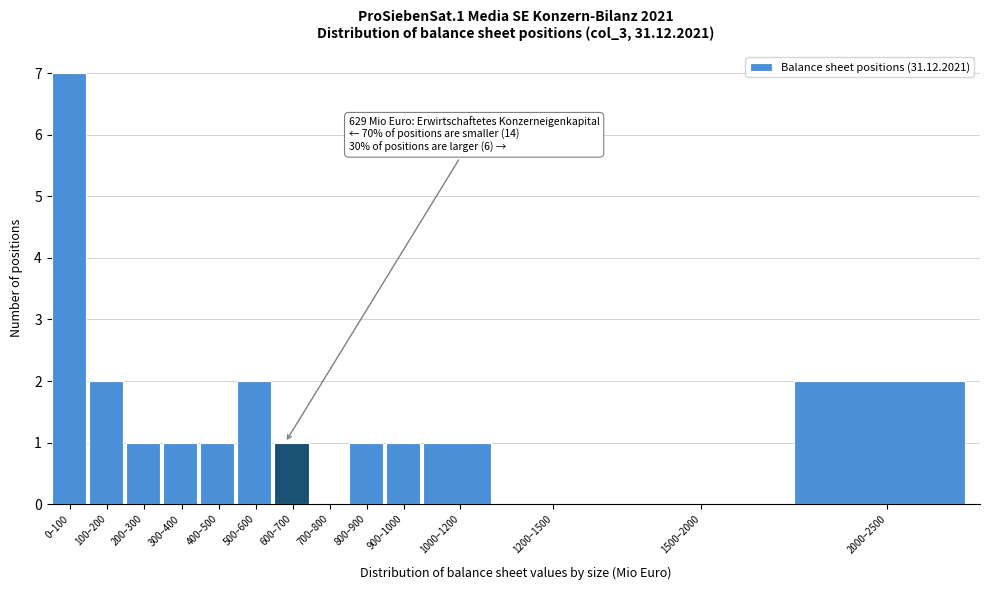

Reading left to right, list all the values displayed in this chart.

0–100=7	100–200=2	200–300=1	300–400=1	400–500=1	500–600=2	600–700=1	700–800=0	800–900=1	900–1000=1	1000–1200=1	1200–1500=0	1500–2000=0	2000–2500=2